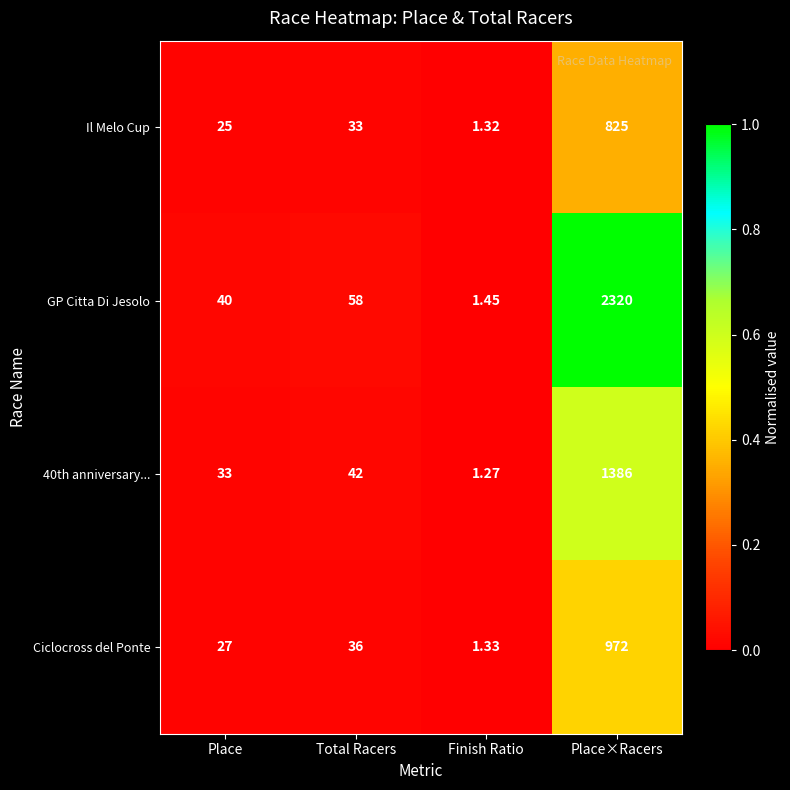

How many data points does each series have?

4